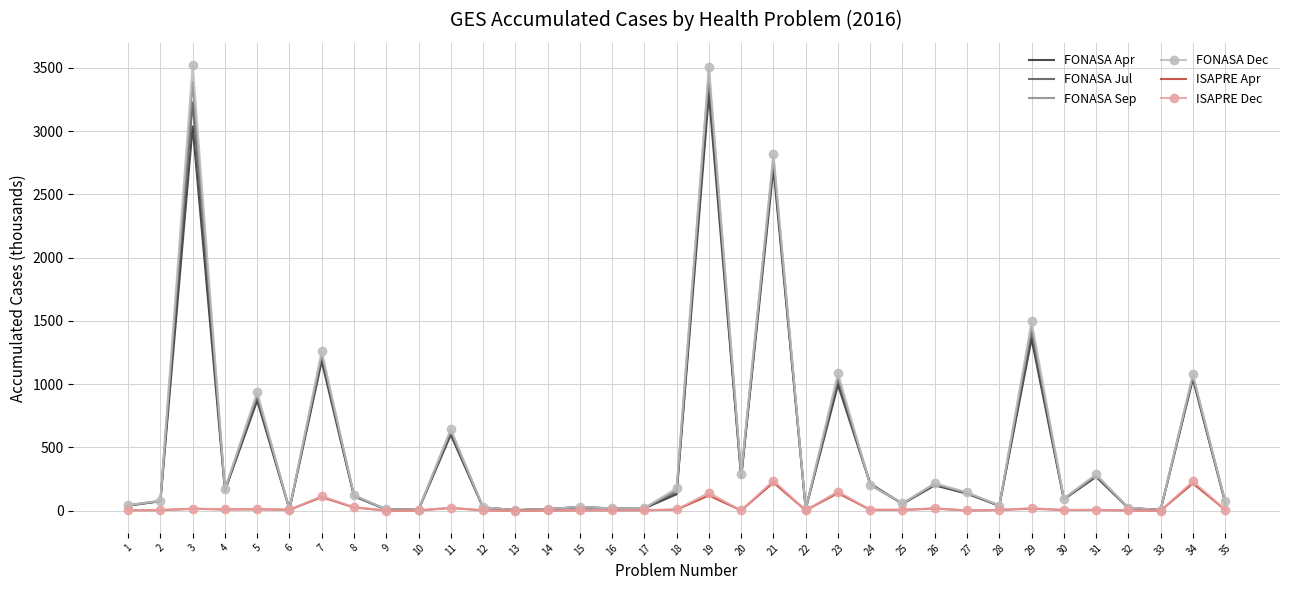

At which category is the sum across all series the highest?

19